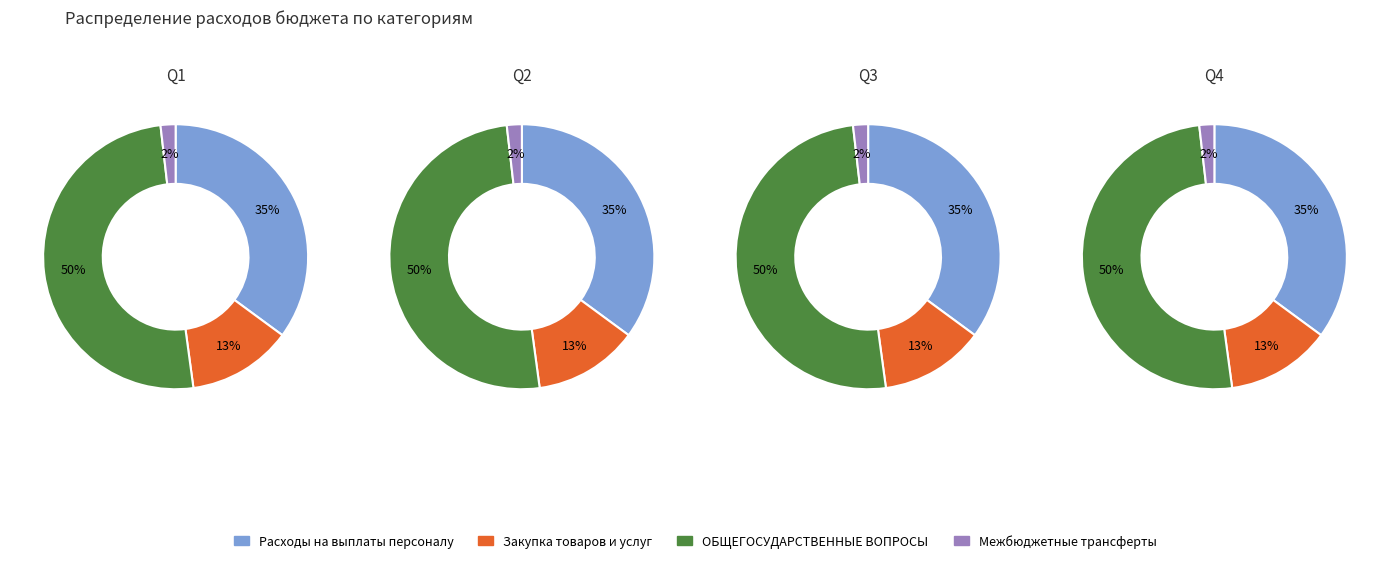

Is it true that Расходы на выплаты персоналу is 12% of the pie?

False